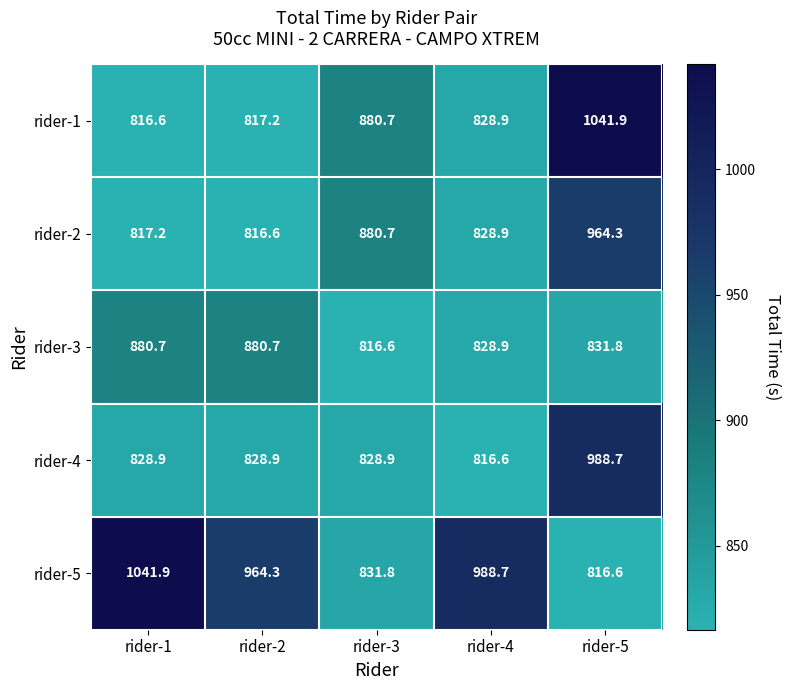

At how many categories does at least one series exceed 1016?

2